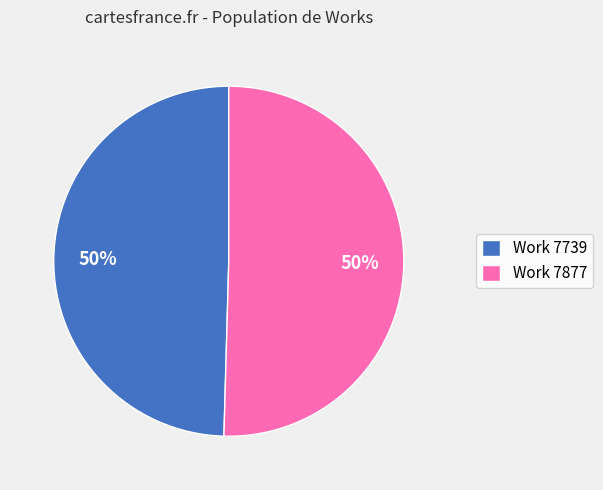

Is the sum of Work 7739 and Work 7877 greater than half?

Yes